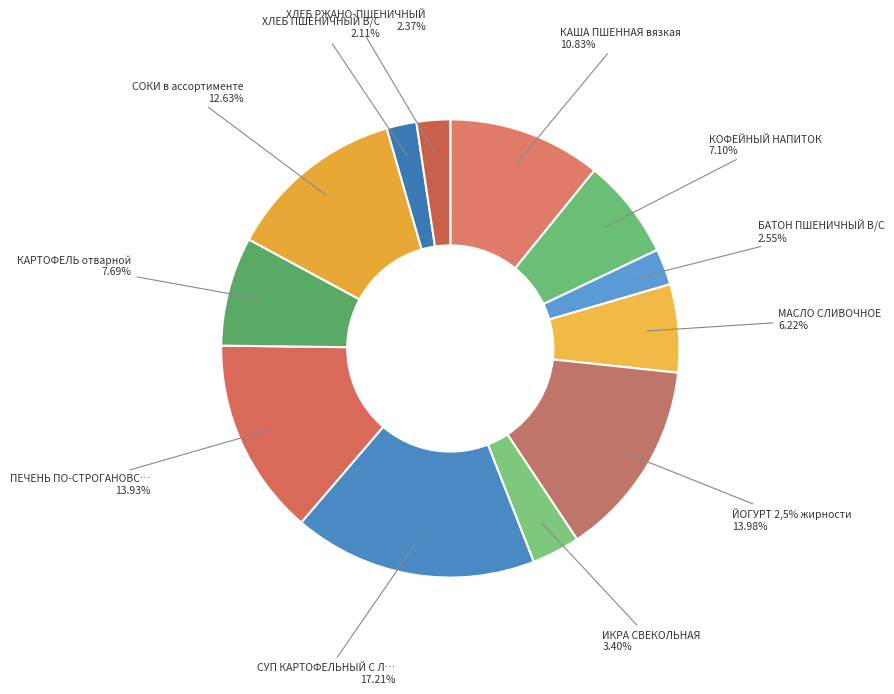

What percentage is the КАРТОФЕЛЬ отварной slice, to the nearest percent?

8%